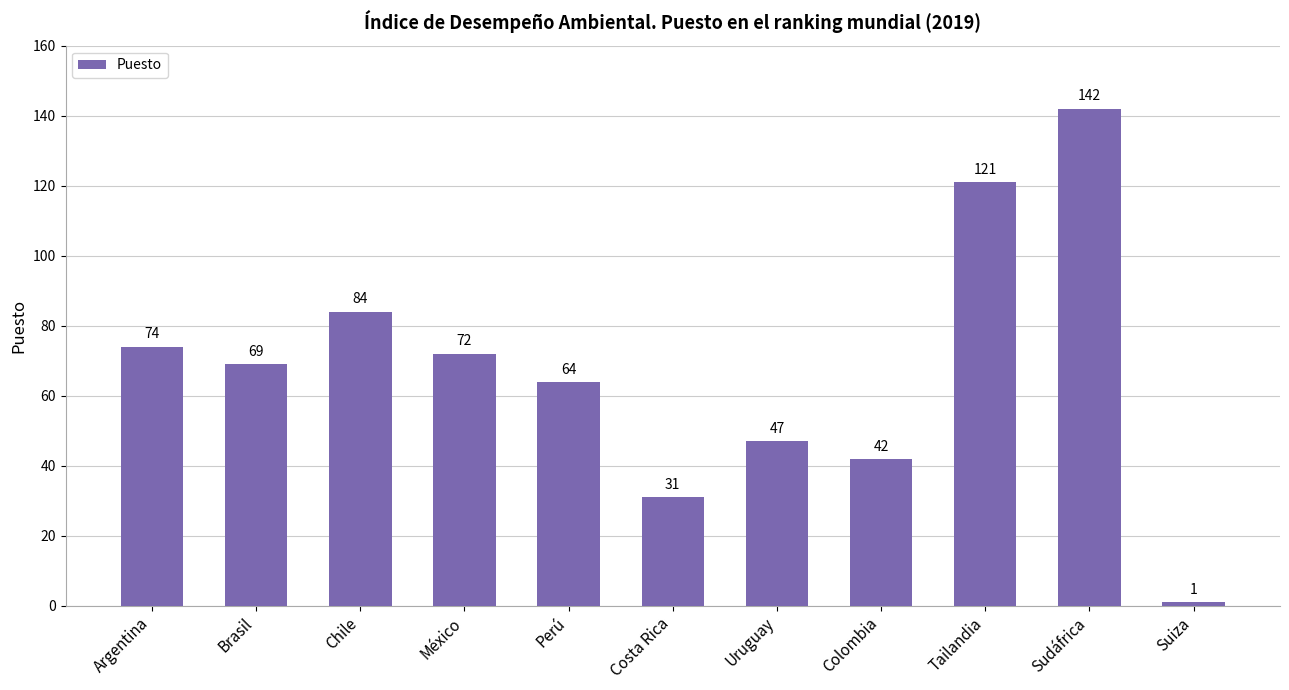

The value at Sudáfrica is 95. True or false?

False